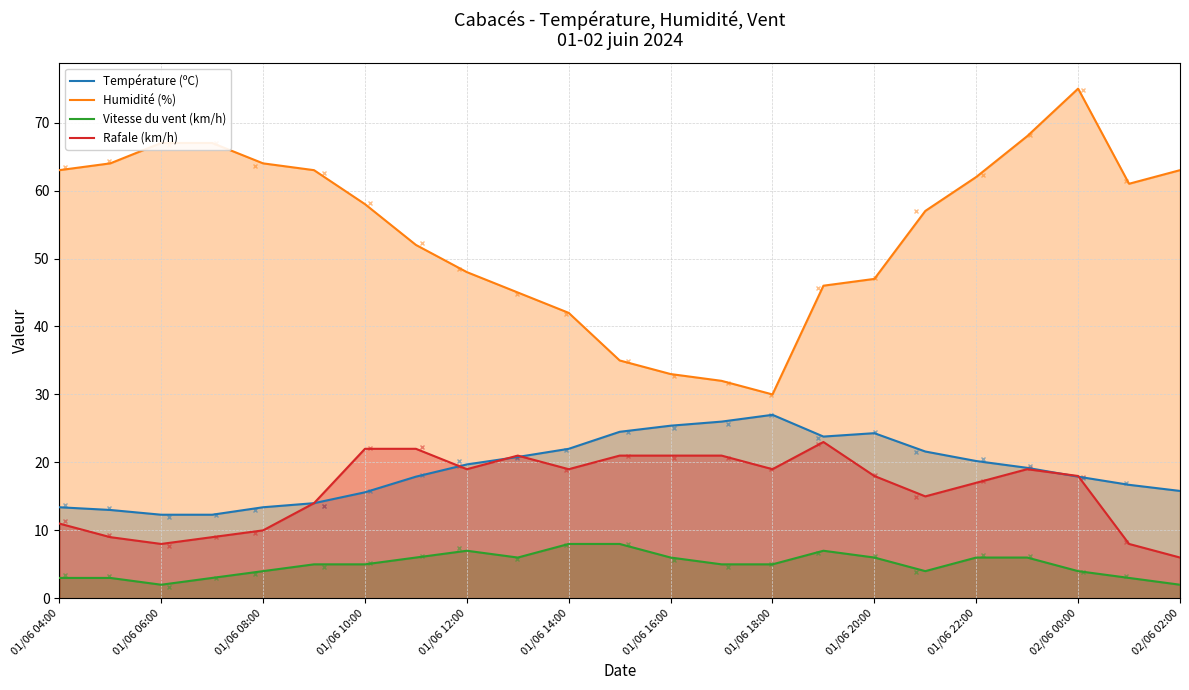

Does the chart have visible grid lines?

Yes